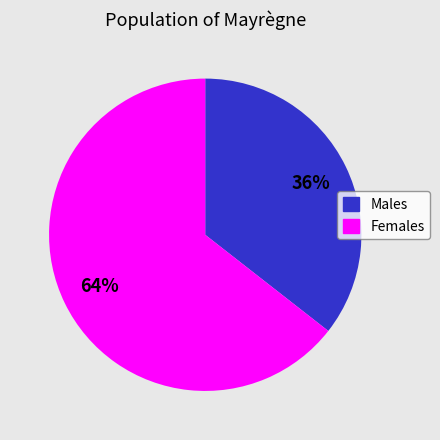

Which category has the smallest portion of the pie?

Males